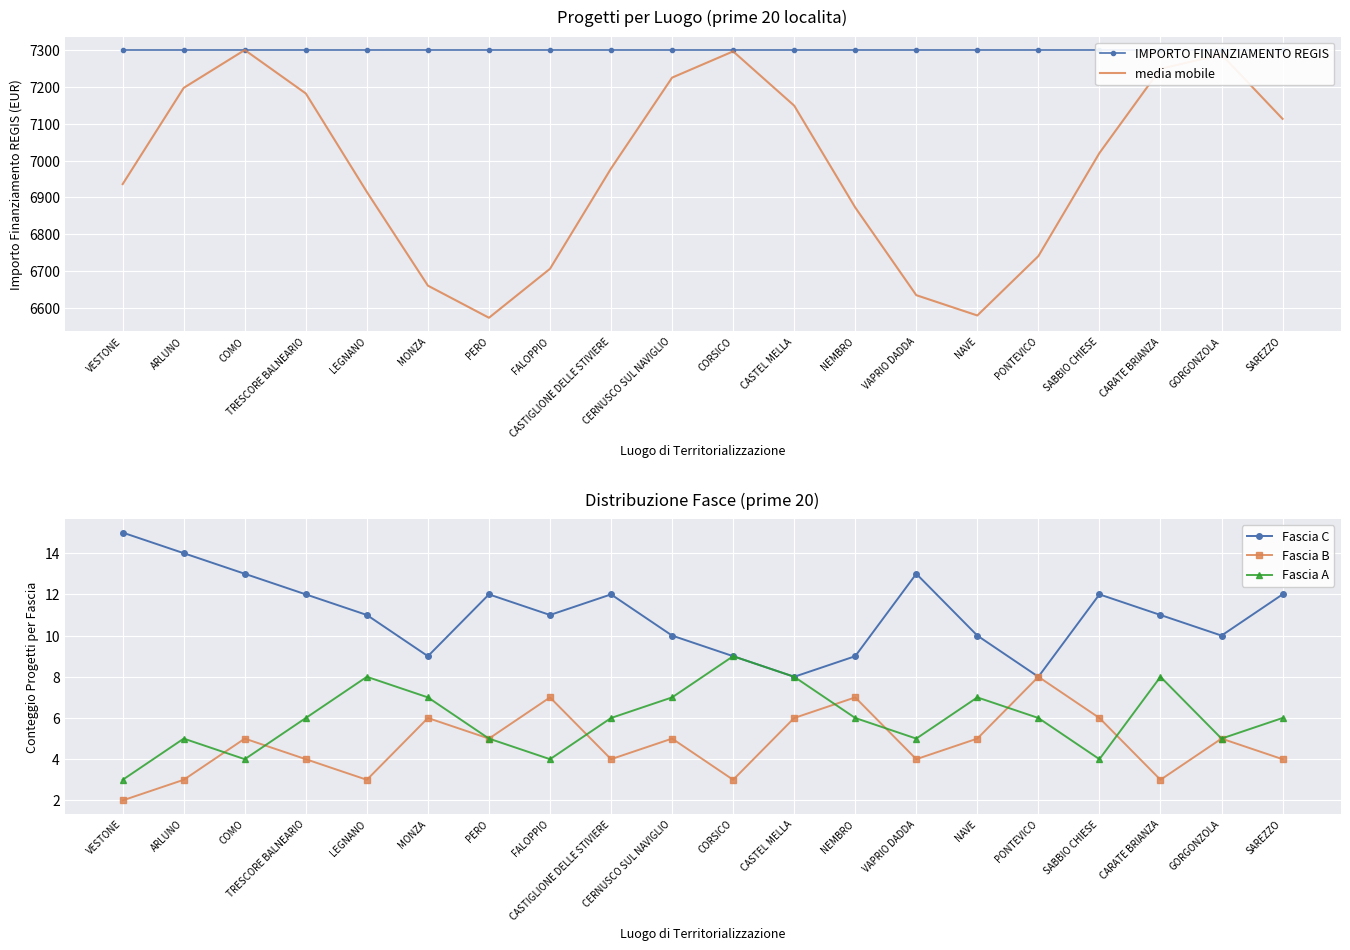

Count the number of data series in this chart.

5